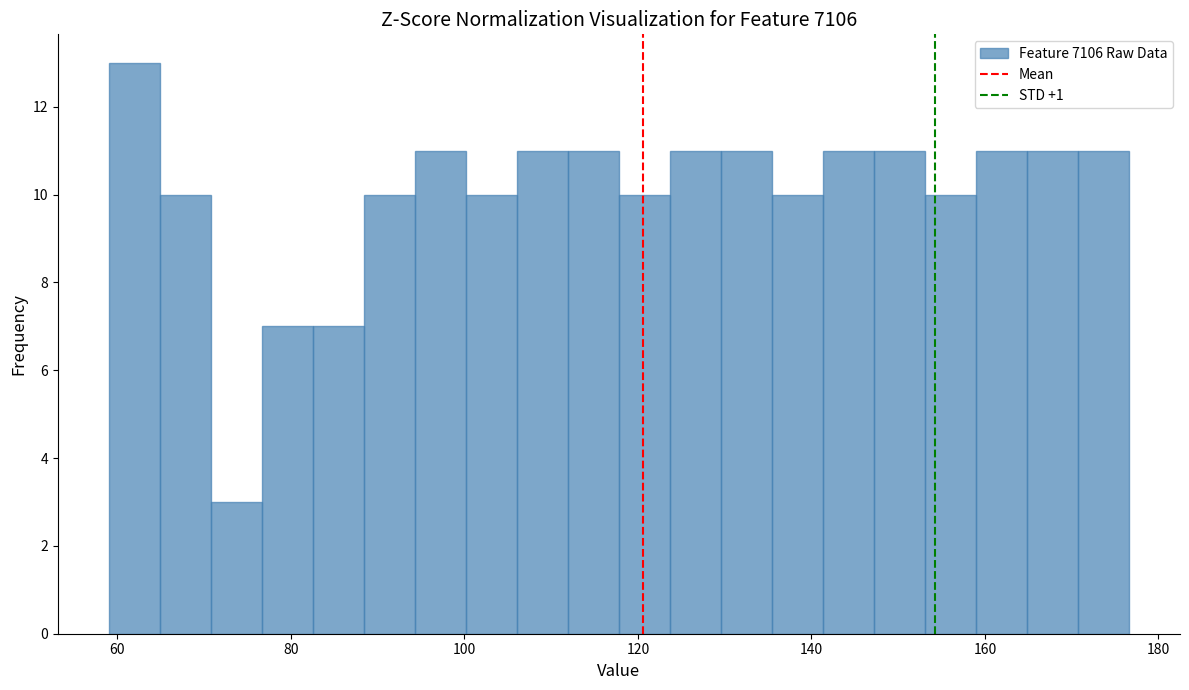

Read against the x-axis, roughly where is the centre of the tallest bar?

62